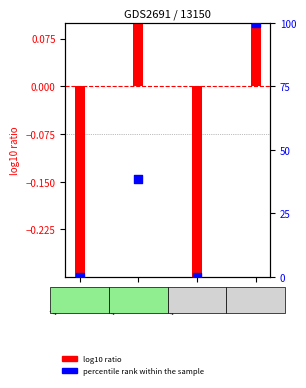

Between SM1 and VTP 1.2., which is larger?

SM1